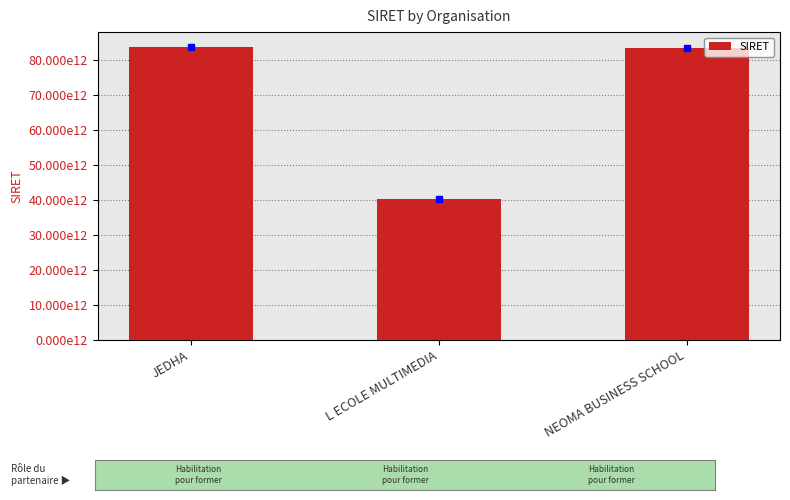

Does the chart contain any negative values?

No